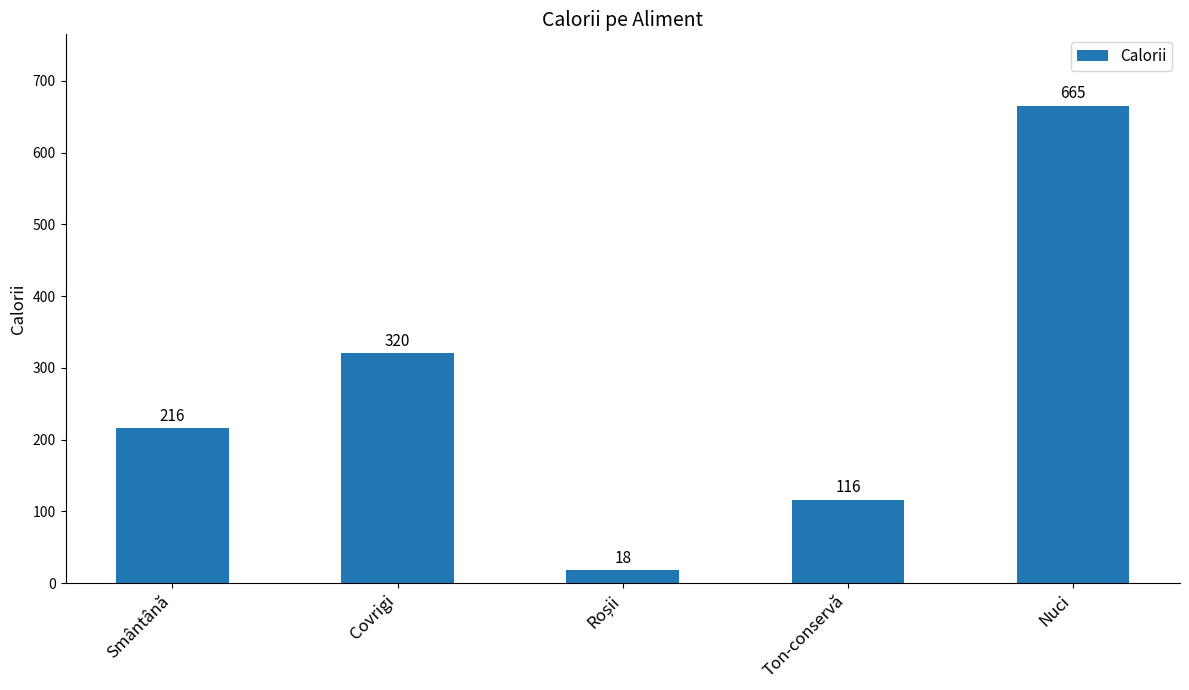

The chart shows a value of 171 at Ton-conservă. True or false?

False